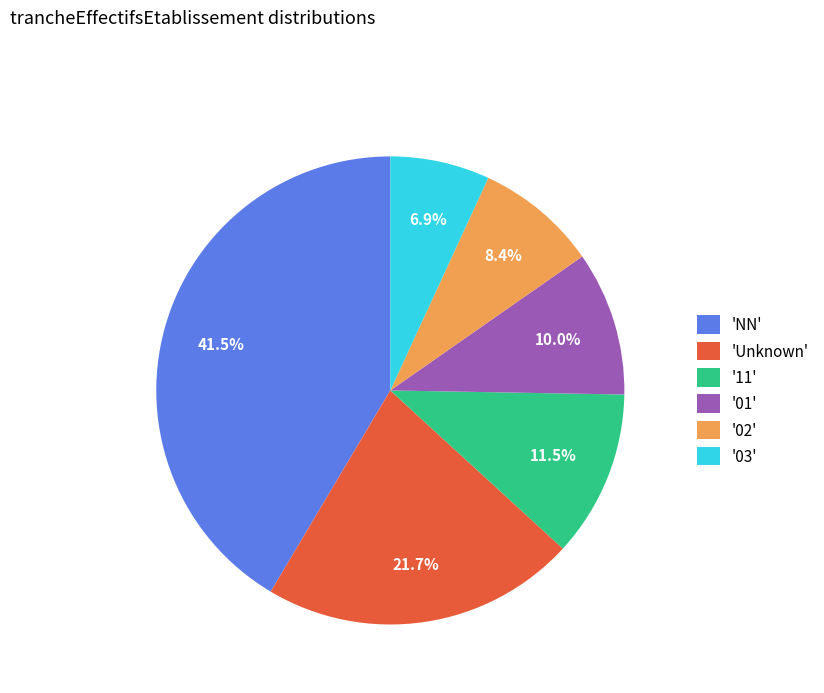

What percentage is NOT represented by '11'?

88.5%